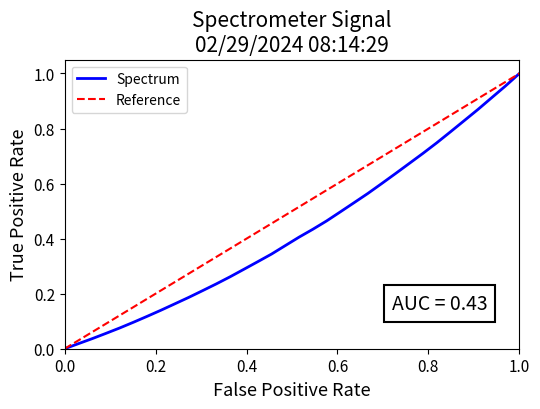

True or false: there are more than 0 points higher than both neighbors.

False